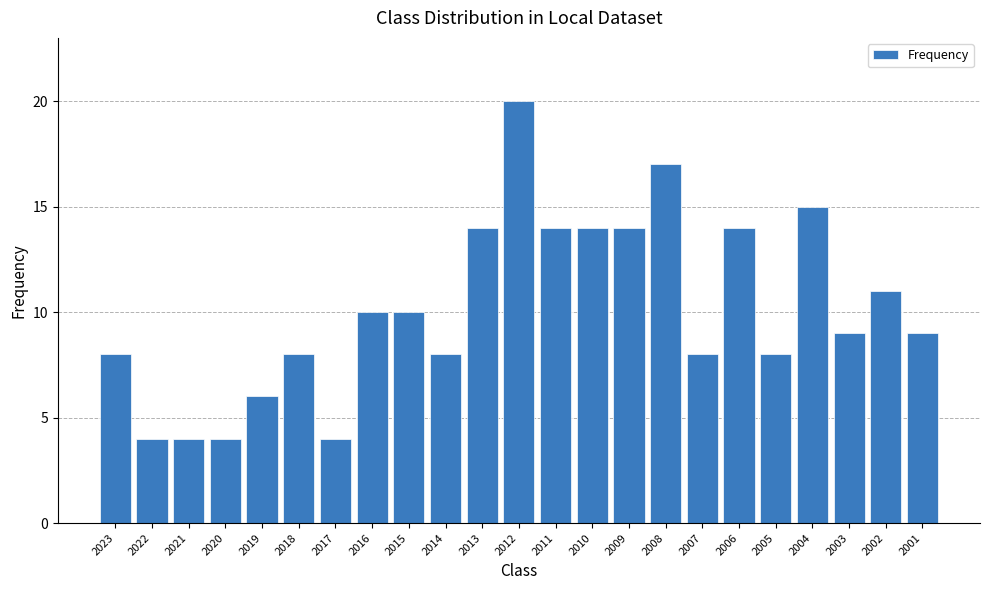

Reading left to right, transcribe all the data shown in this chart.

2023=8	2022=4	2021=4	2020=4	2019=6	2018=8	2017=4	2016=10	2015=10	2014=8	2013=14	2012=20	2011=14	2010=14	2009=14	2008=17	2007=8	2006=14	2005=8	2004=15	2003=9	2002=11	2001=9